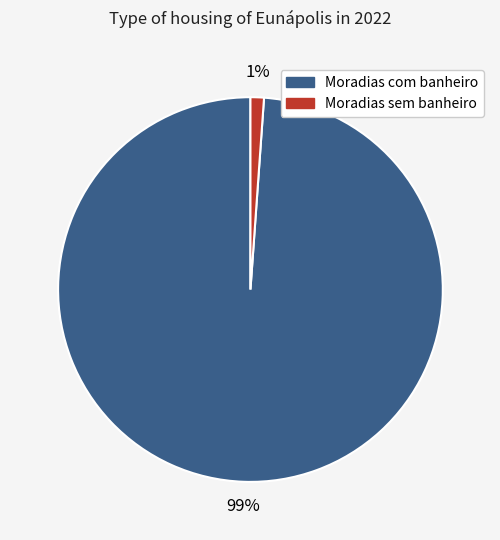

Which category has the smallest portion of the pie?

Moradias sem banheiro